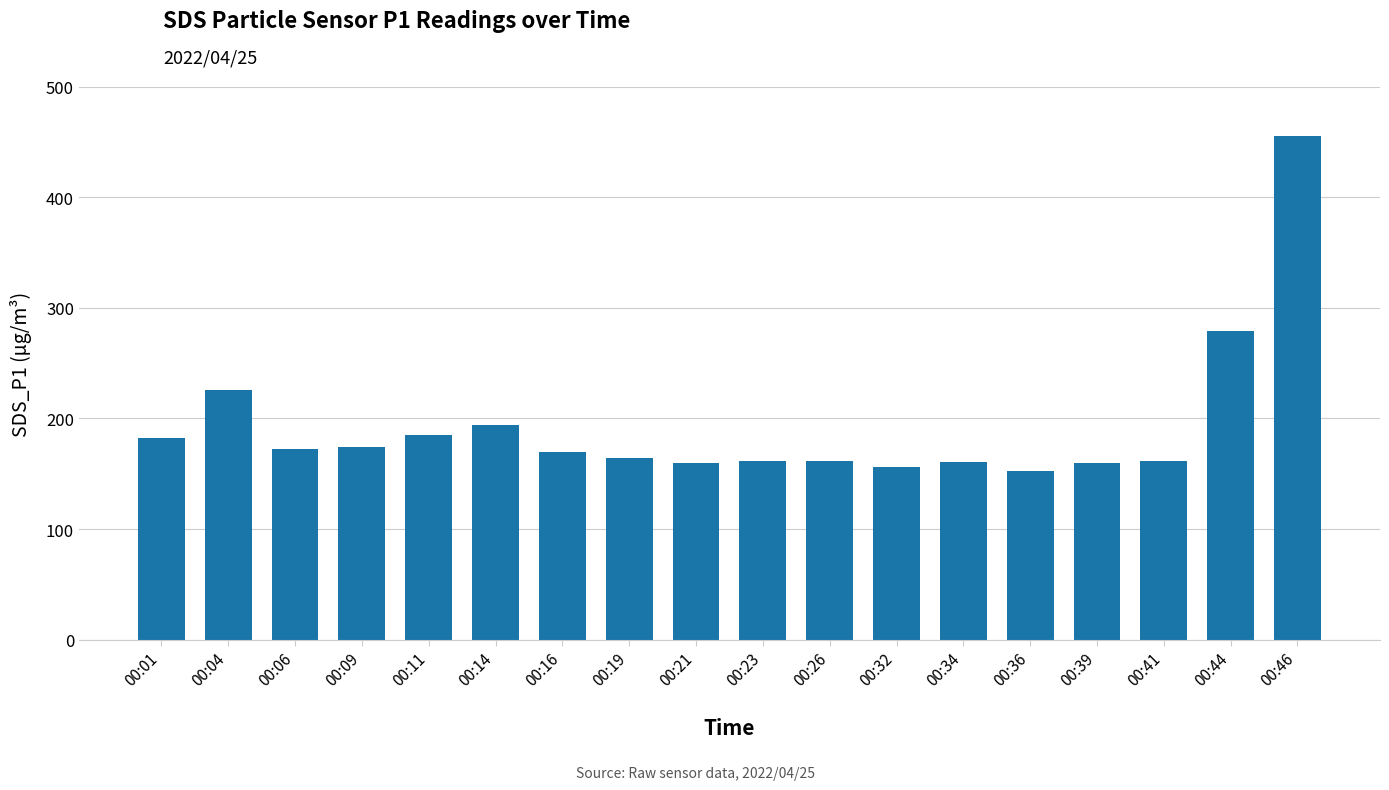

Where does the data first go above 170?

00:01